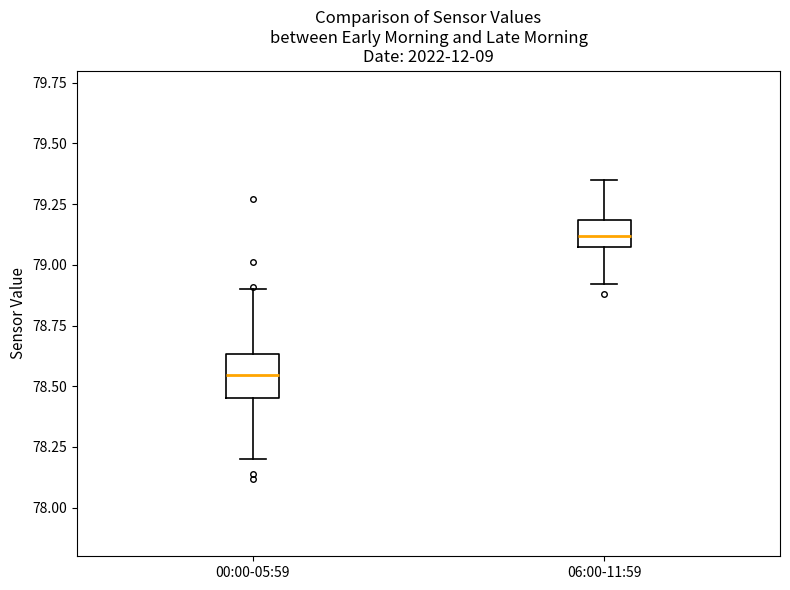

Which box has the lowest median line?

00:00-05:59